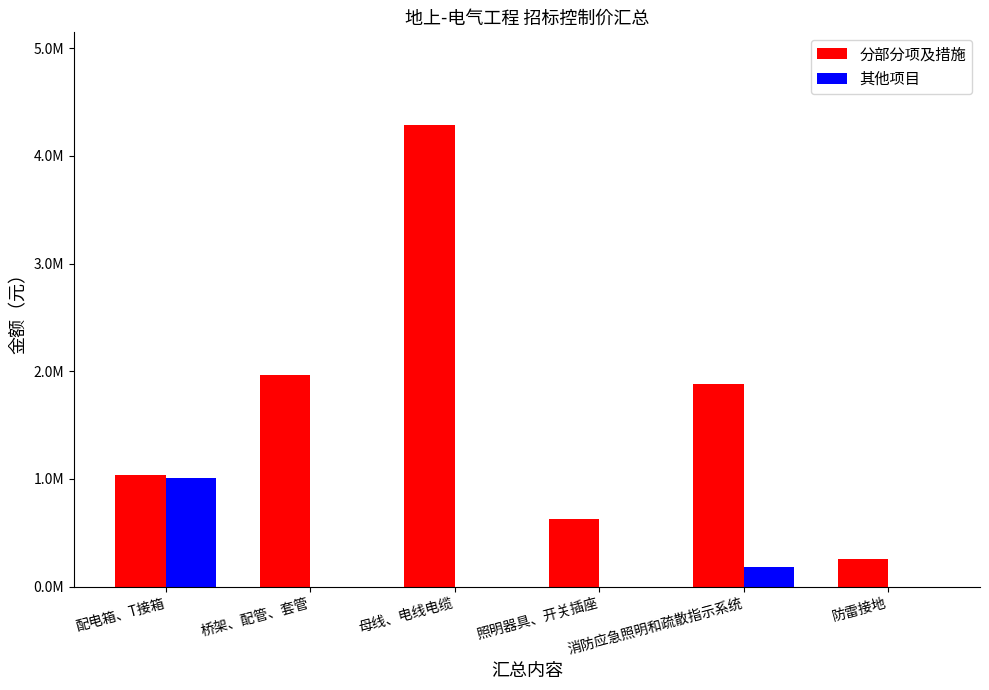

What is the average value of the 其他项目 series?

198463.6